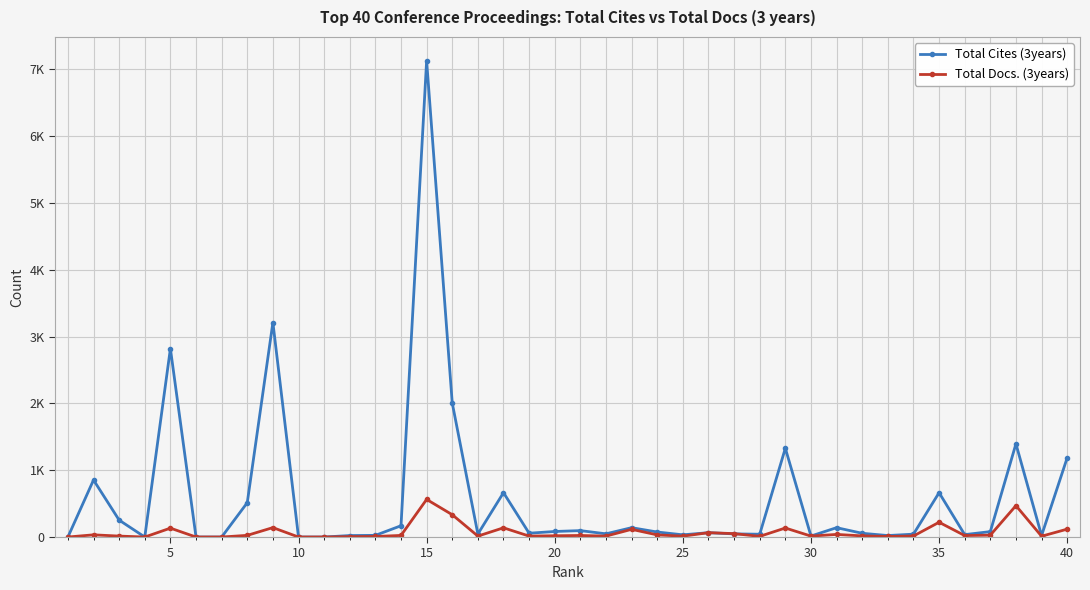

How many interior local peaks does the Total Docs. (3years) series have?

12